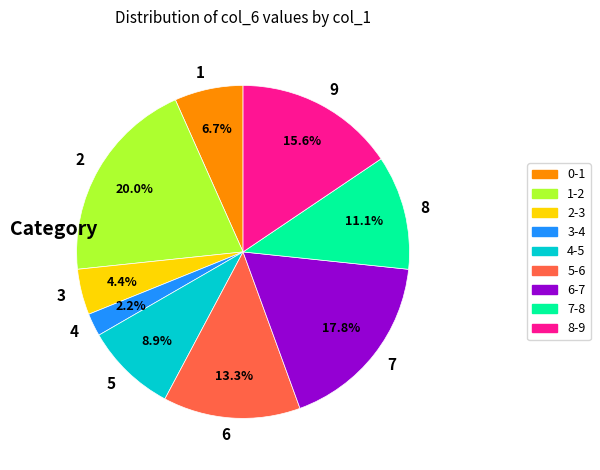

Is the sum of 6 and 8 greater than half?

No